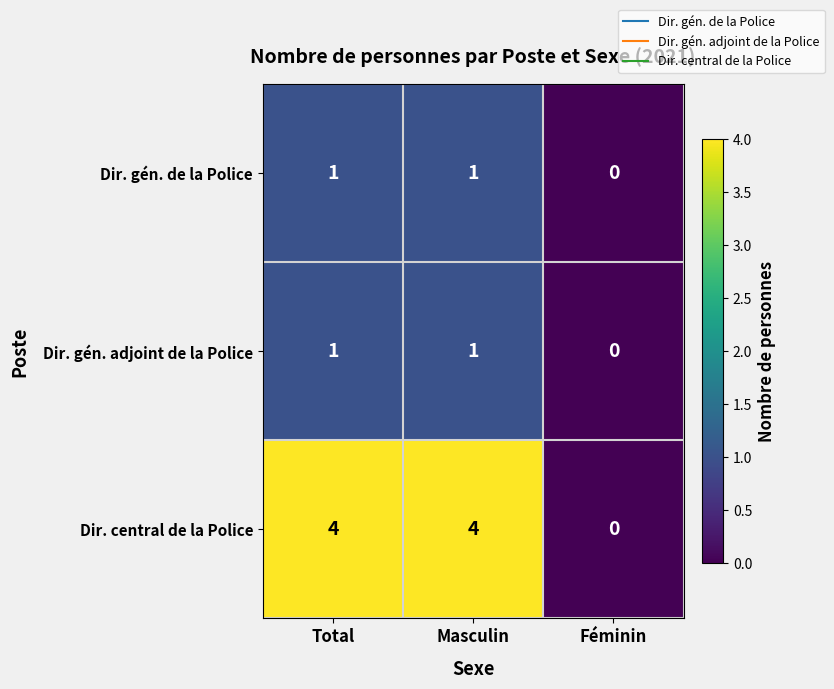

At which label does Dir. gén. de la Police reach its minimum?

Féminin